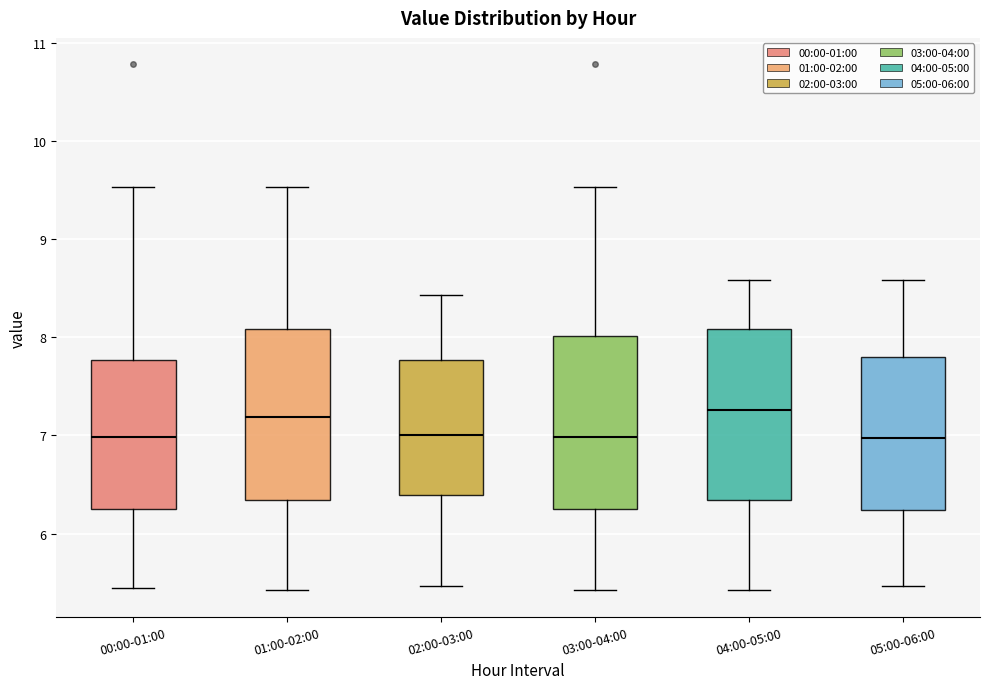

Where is the lower edge of the box for 00:00-01:00 on the y-axis? The values are not printed on the chart, so give them approximately, as read against the axis.

6.2